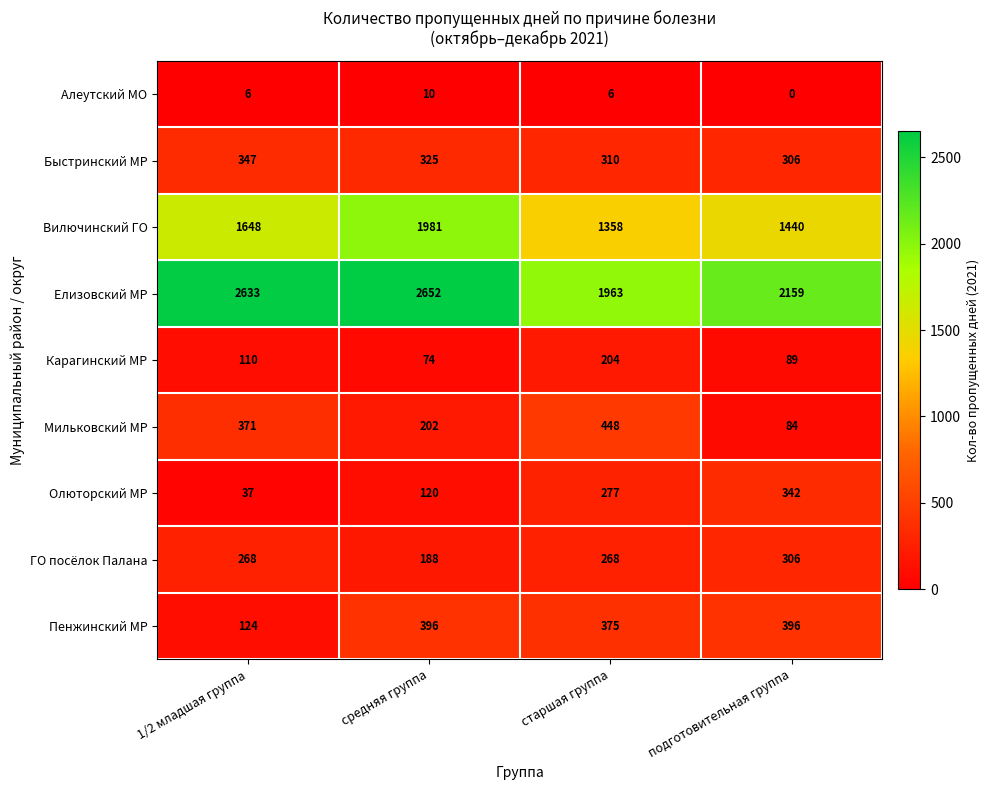

Which category has the lowest value across all series?

подготовительная группа